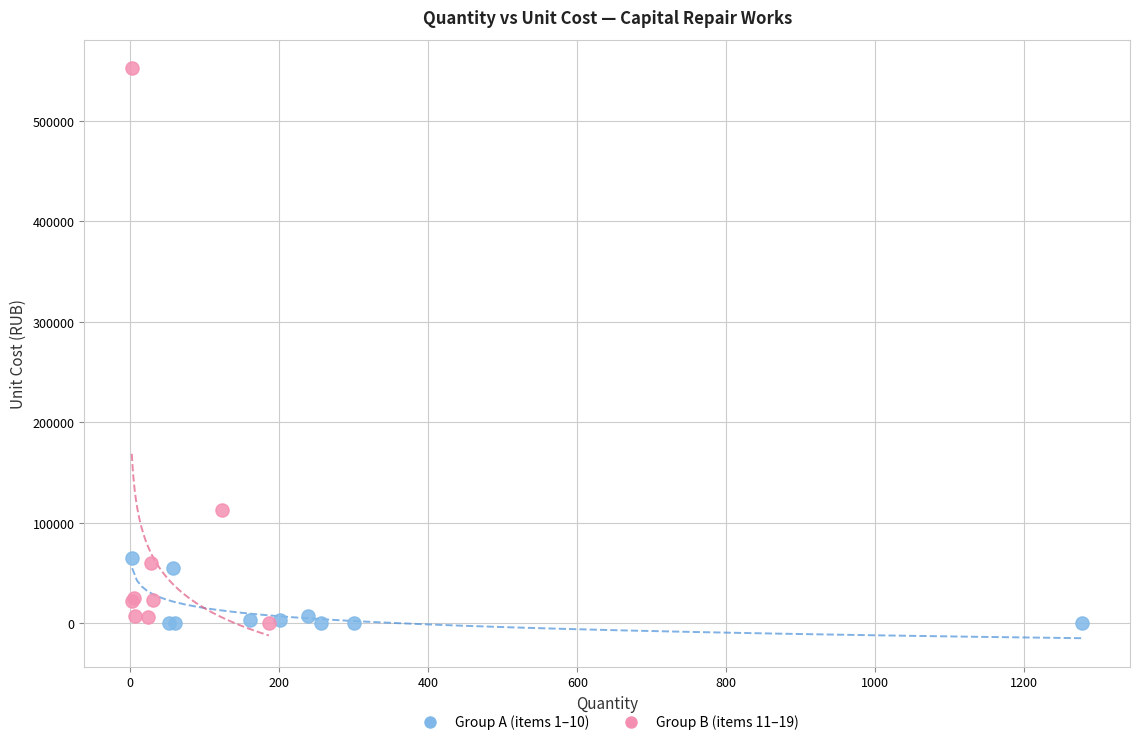

Which series contains the highest Y value?

Group B (items 11–19)